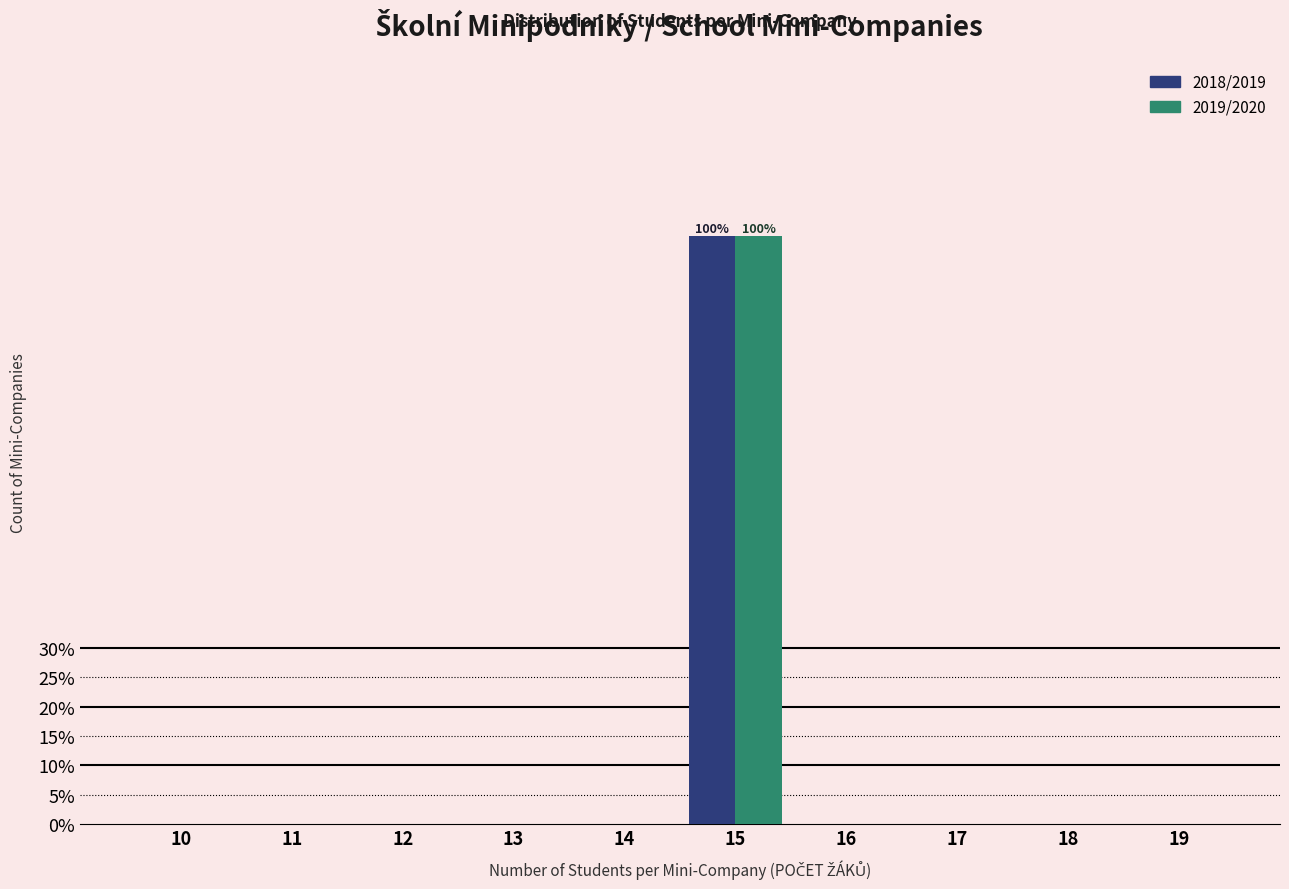

Reading right to left, what are all the values shown in this chart?

2018/2019: 19=0	18=0	17=0	16=0	15=100	14=0	13=0	12=0	11=0	10=0
2019/2020: 19=0	18=0	17=0	16=0	15=100	14=0	13=0	12=0	11=0	10=0